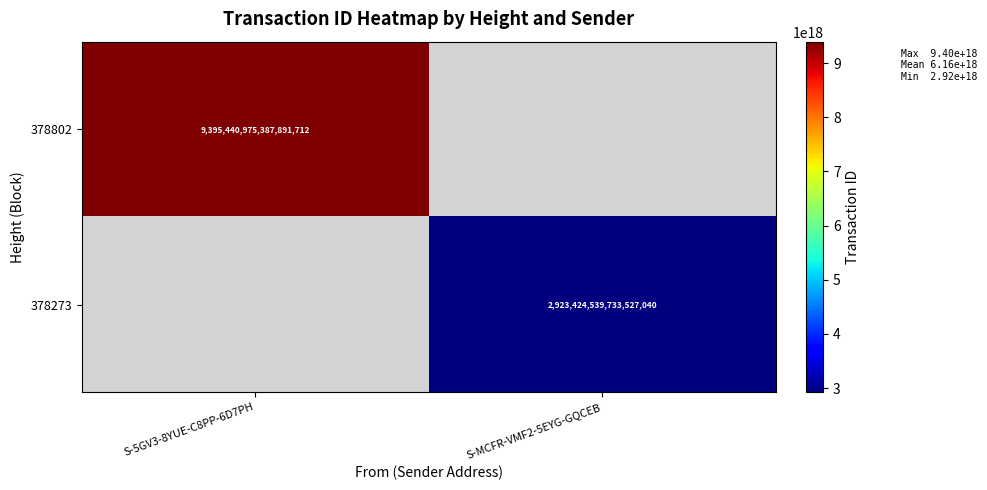

Is the value of 378802 at S-5GV3-8YUE-C8PP-6D7PH greater than the value of 378273 at S-MCFR-VMF2-5EYG-GQCEB?

Yes